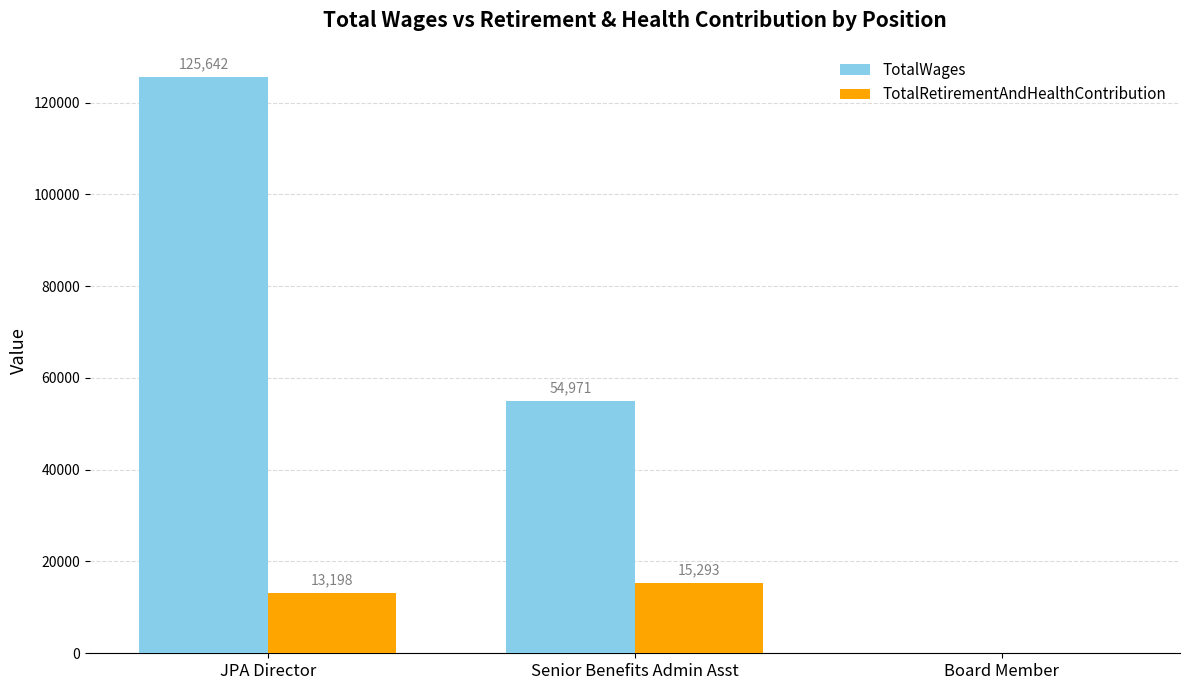

The value of TotalWages at Senior Benefits Admin Asst is 54971. True or false?

True